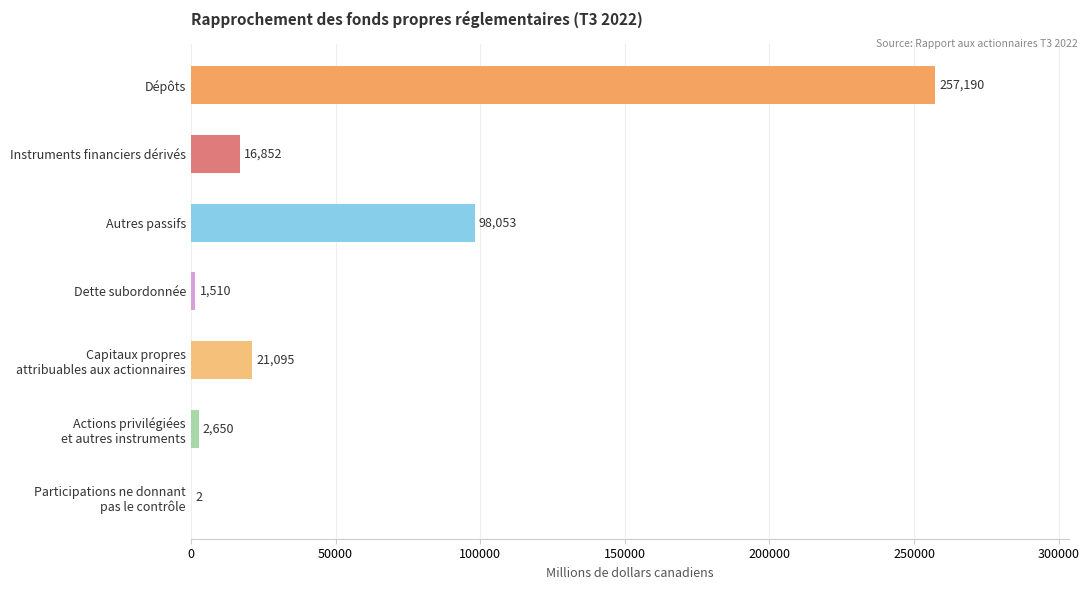

Which has a higher value, Dépôts or Dette subordonnée?

Dépôts